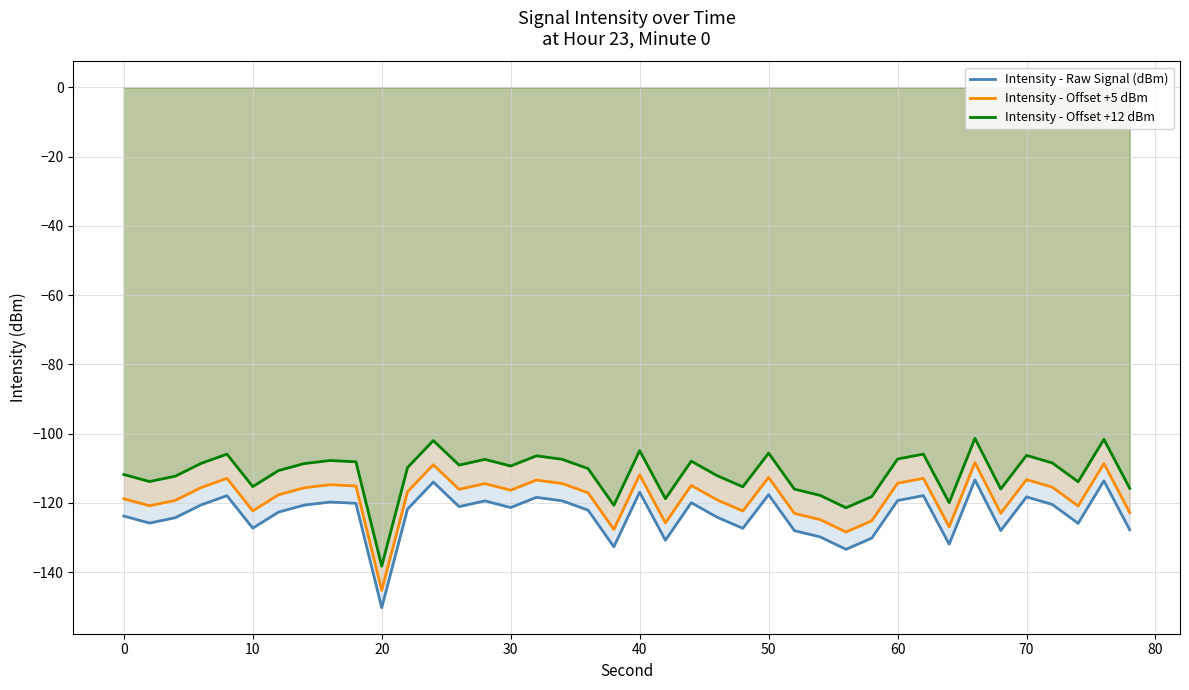

Rank the series by their average value, from lowest to highest.

Intensity - Raw Signal (dBm), Intensity - Offset +5 dBm, Intensity - Offset +12 dBm